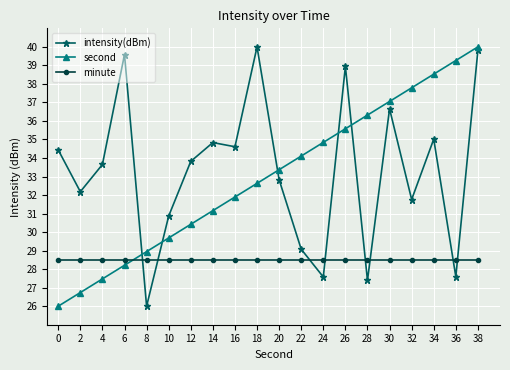

What is the value of the intensity(dBm) point at the 6th from the left?

30.9